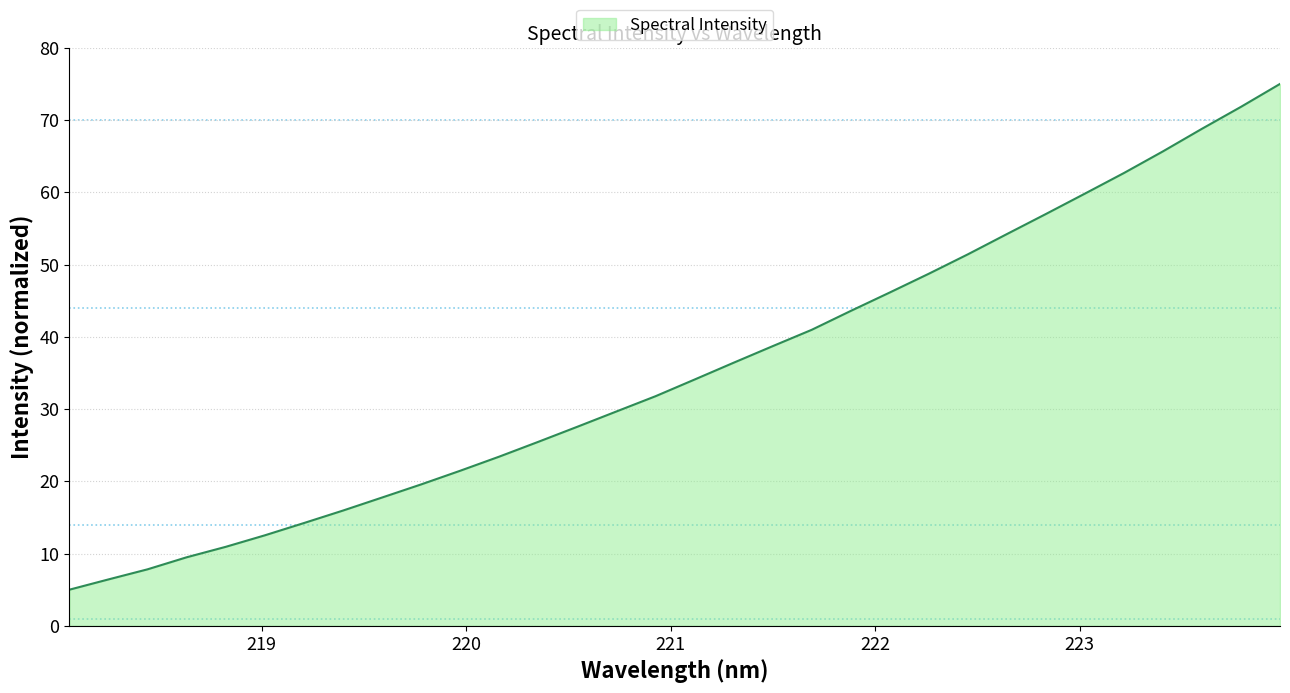

What is the smallest value displayed?

5.0